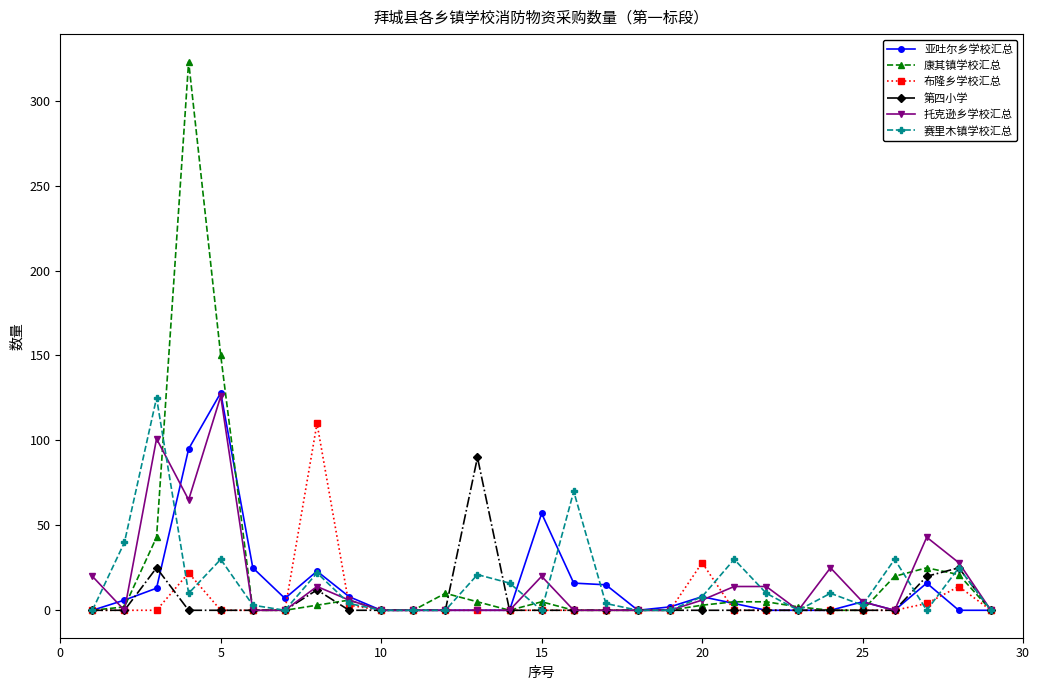

Which series has the largest range (max minus min)?

康其镇学校汇总